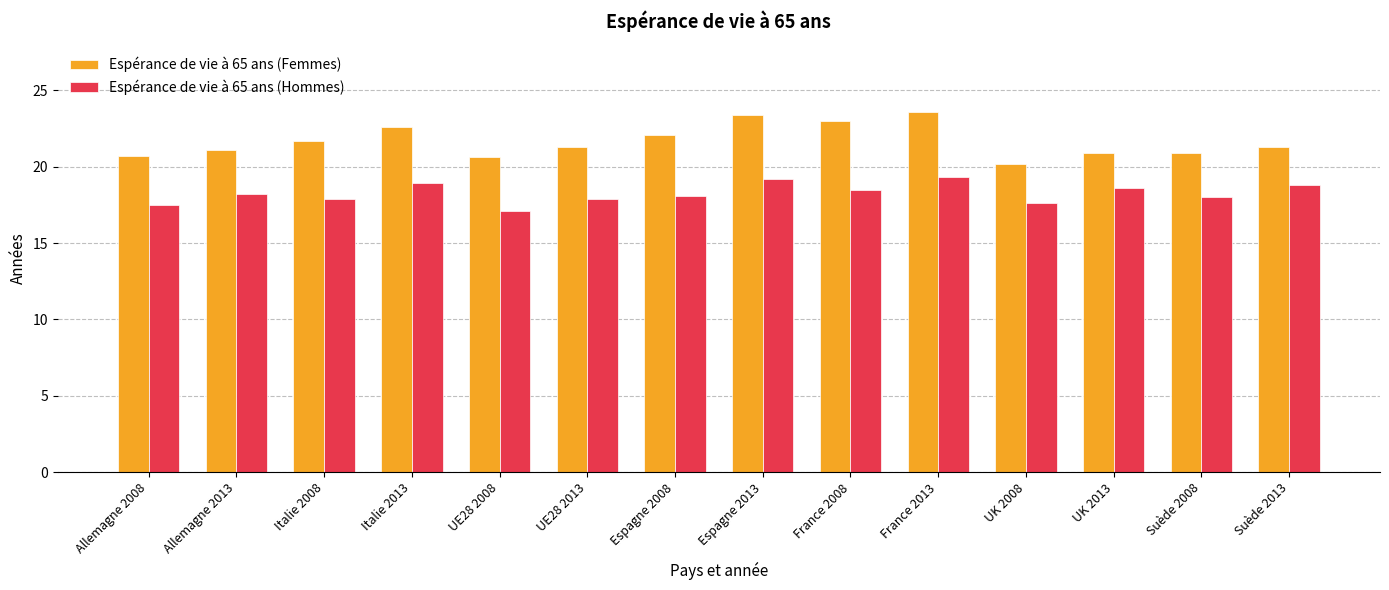

What is the maximum value for Espérance de vie à 65 ans (Femmes)?

23.6